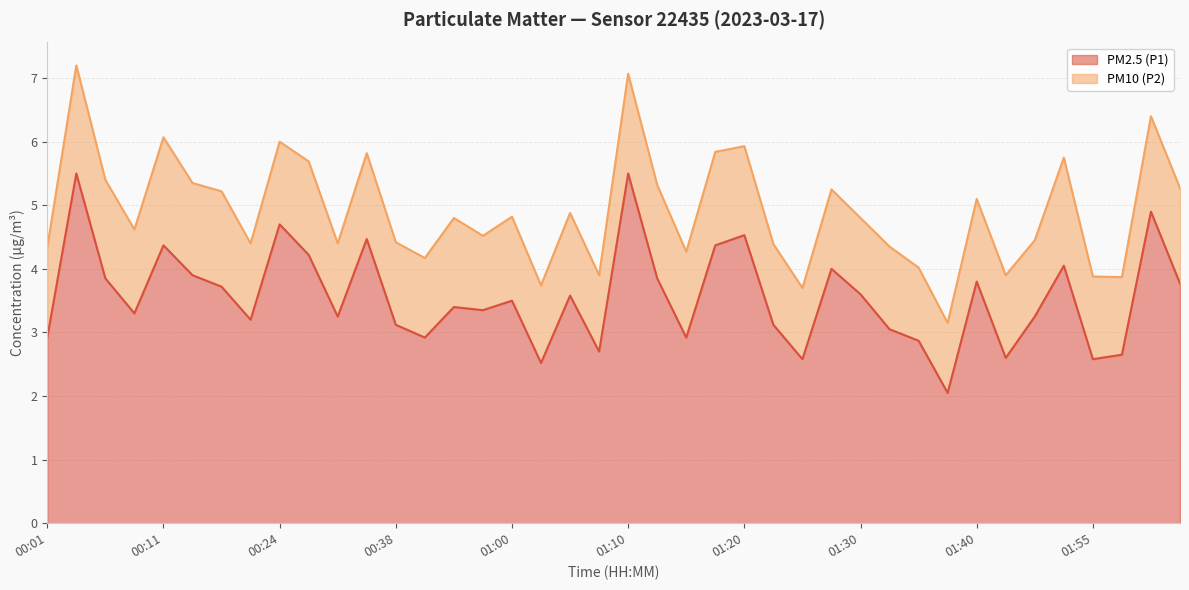

Between 02:00 and 01:50, which is larger?

02:00